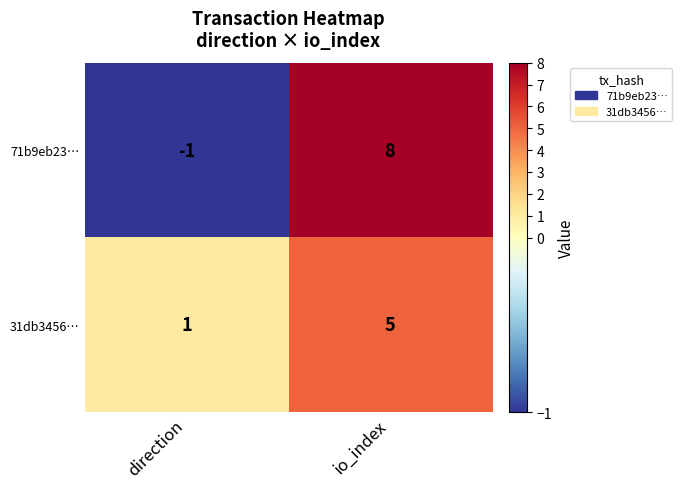

Which series changed the most between direction and io_index?

71b9eb23…